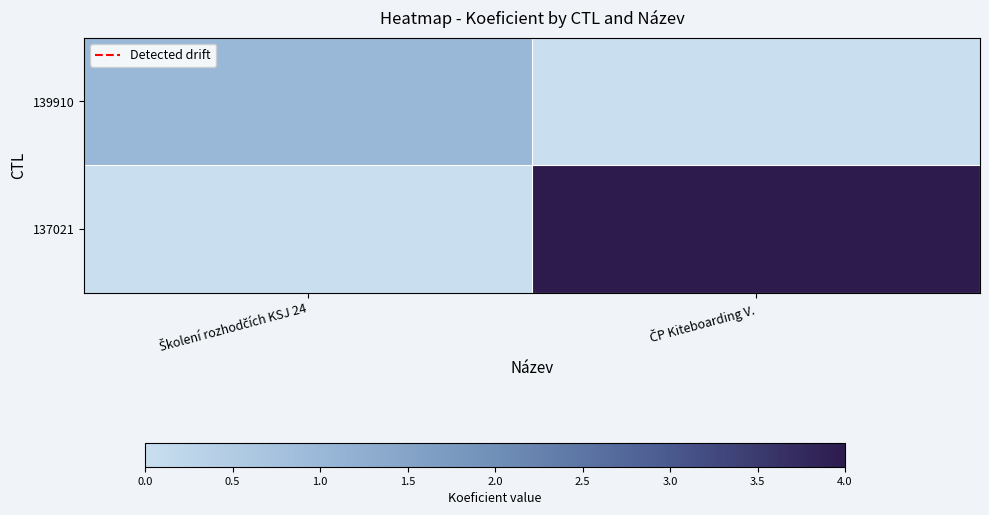

Rank the series at ČP Kiteboarding V. from highest to lowest value.

137021, 139910